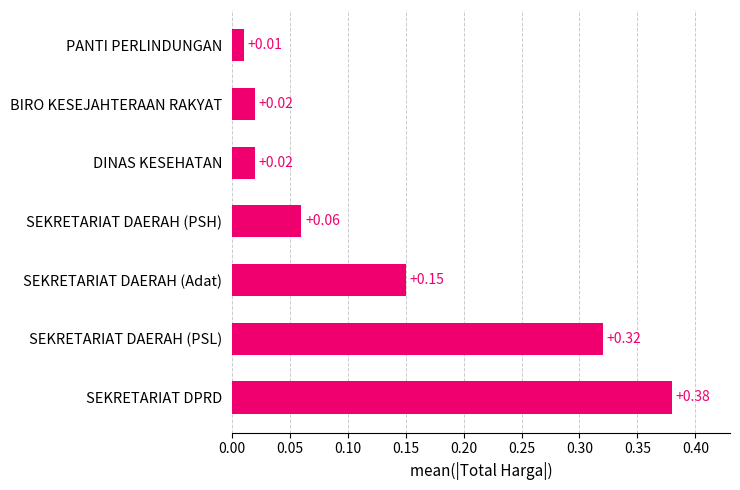

What is the sum of all values?

1.0